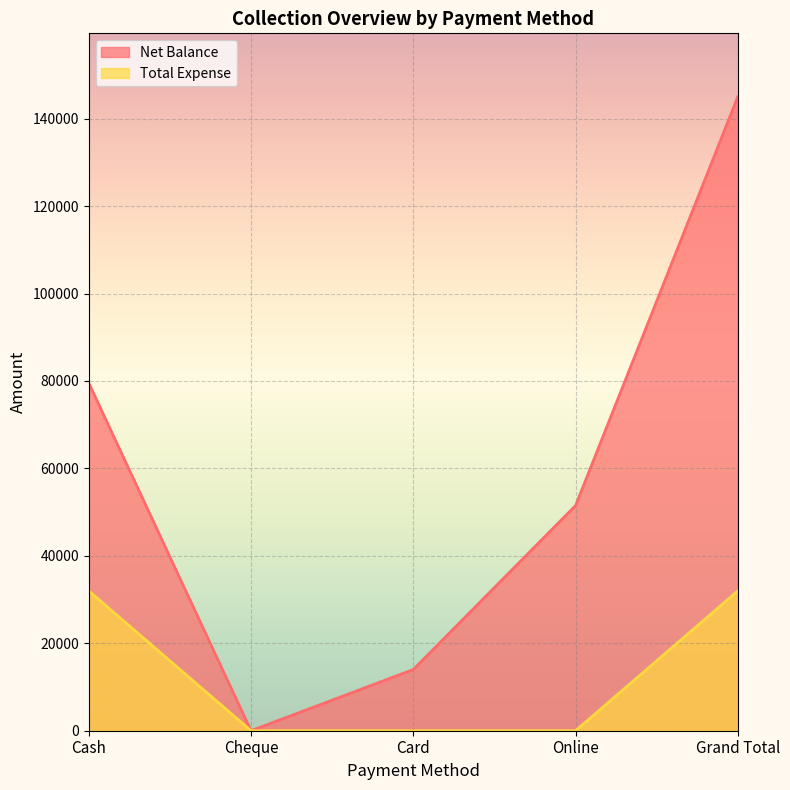

The Total Expense series shows -18350 at Card. True or false?

False